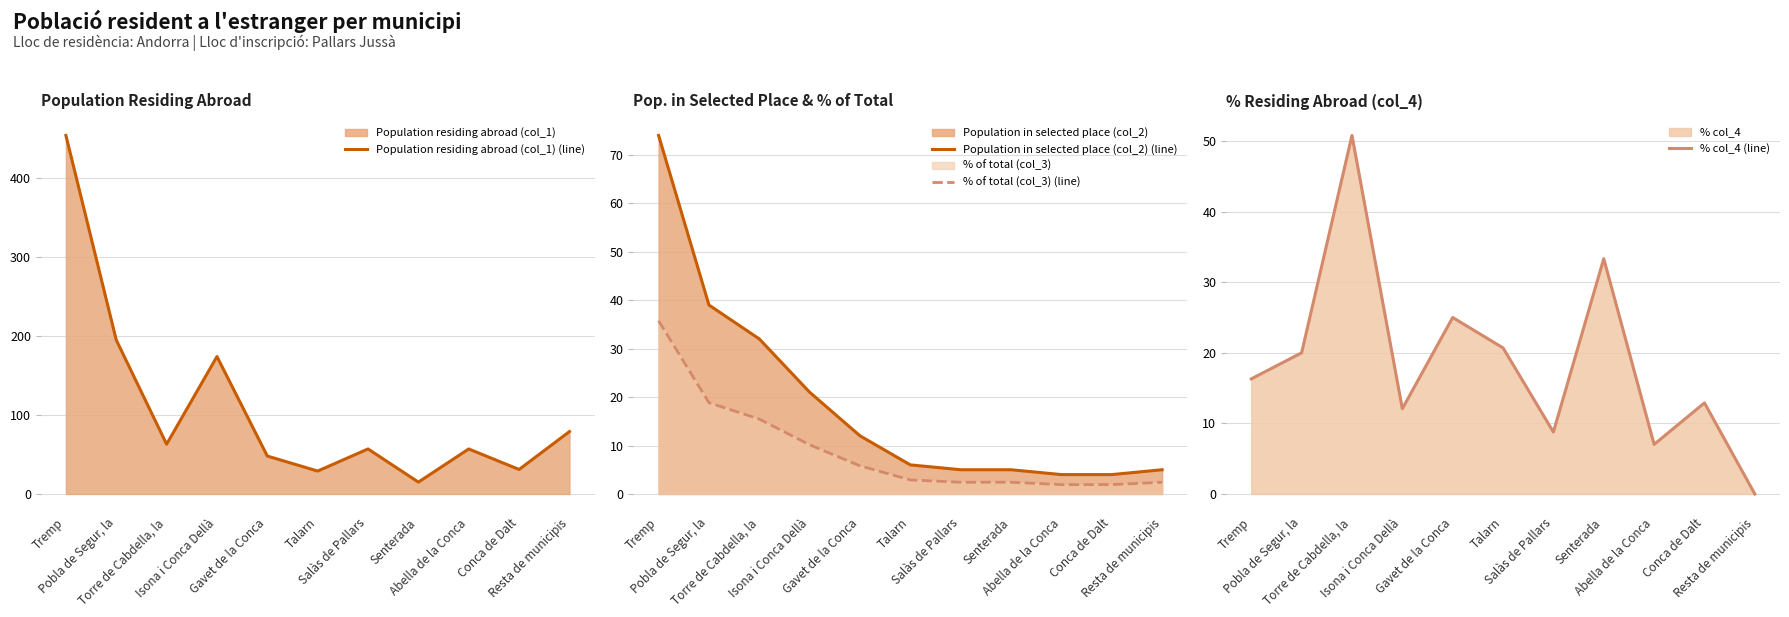

What is the difference between the maximum and minimum values in the % of total (col_3) (line) series?

33.8